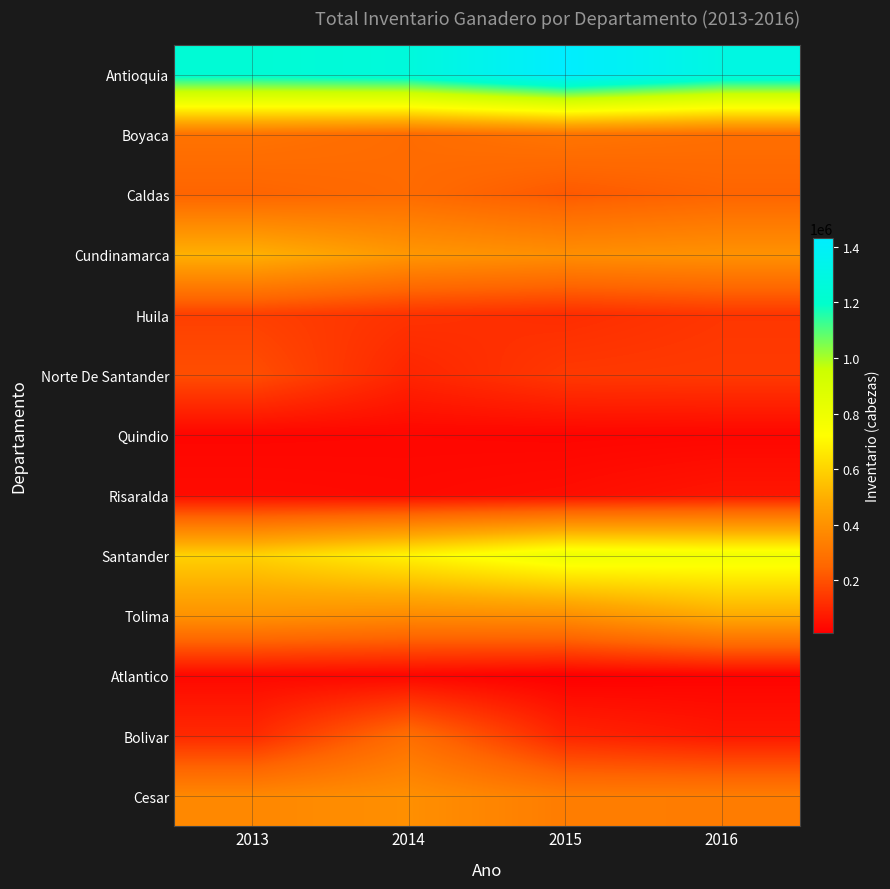

Reading right to left, transcribe all the data shown in this chart.

Antioquia: 2016=1298952.1	2015=1432119.6	2014=1267379.0	2013=1236485.7
Boyaca: 2016=281529.6	2015=301176.1	2014=268888.2	2013=294160.3
Caldas: 2016=246281.5	2015=218336.0	2014=266975.4	2013=245941.3
Cundinamarca: 2016=401264.5	2015=390654.6	2014=419461.3	2013=505678.9
Huila: 2016=137739.4	2015=117349.3	2014=130869.1	2013=160359.8
Norte De Santander: 2016=148008.5	2015=143876.1	2014=98765.2	2013=194279.0
Quindio: 2016=27366.3	2015=25245.6	2014=27909.7	2013=25682.8
Risaralda: 2016=63955.9	2015=44645.7	2014=35109.1	2013=40229.8
Santander: 2016=778536.4	2015=796432.4	2014=692521.5	2013=595867.8
Tolima: 2016=489114.5	2015=392231.5	2014=379566.8	2013=405306.5
Atlantico: 2016=19597.9	2015=11272.8	2014=26698.2	2013=31871.1
Bolivar: 2016=67349.8	2015=98763.4	2014=275895.3	2013=108150.1
Cesar: 2016=327540.1	2015=327806.4	2014=393275.6	2013=367287.7